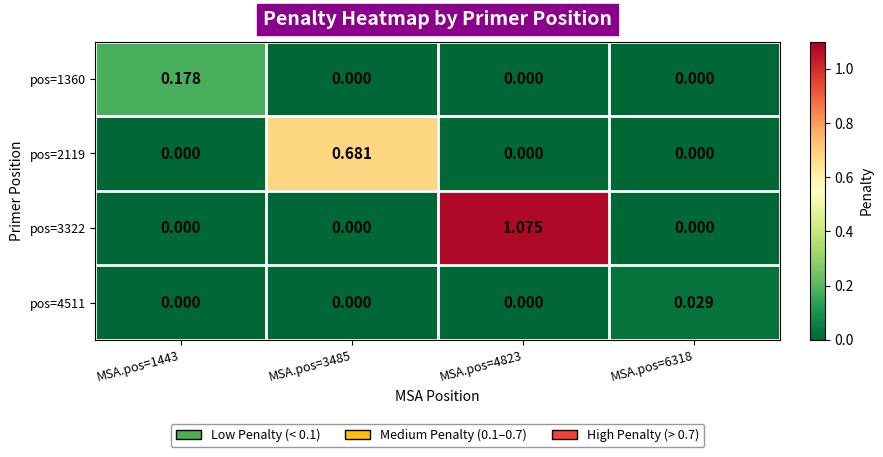

Is the value of pos=2119 at MSA.pos=3485 greater than the value of pos=1360 at MSA.pos=1443?

Yes